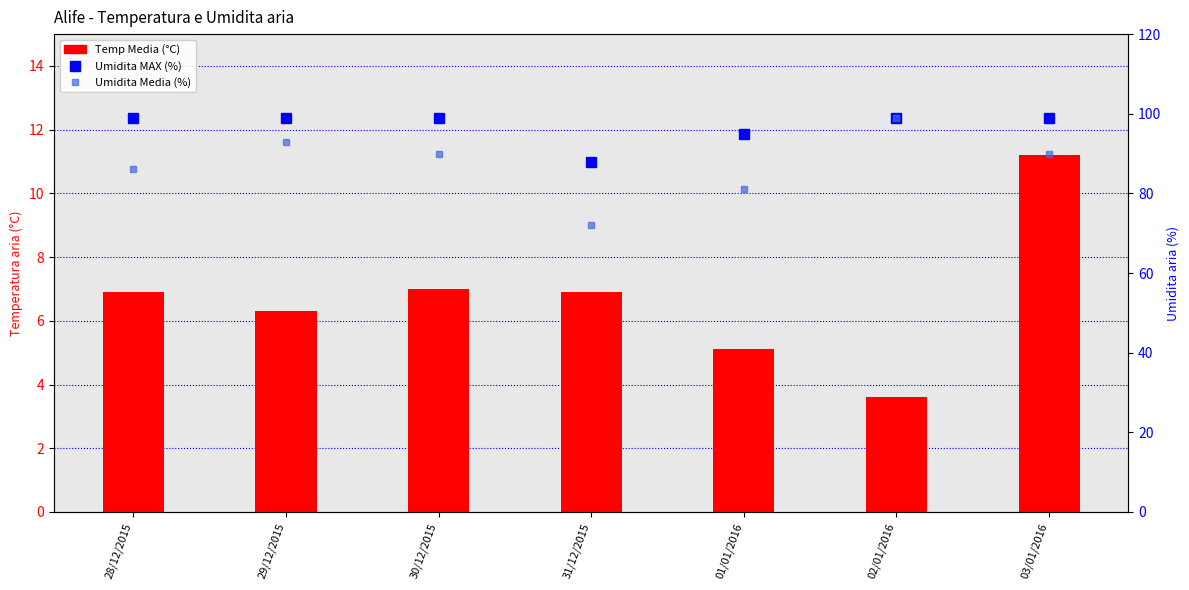

Which series has the largest total across all categories?

Umidita MAX (%)